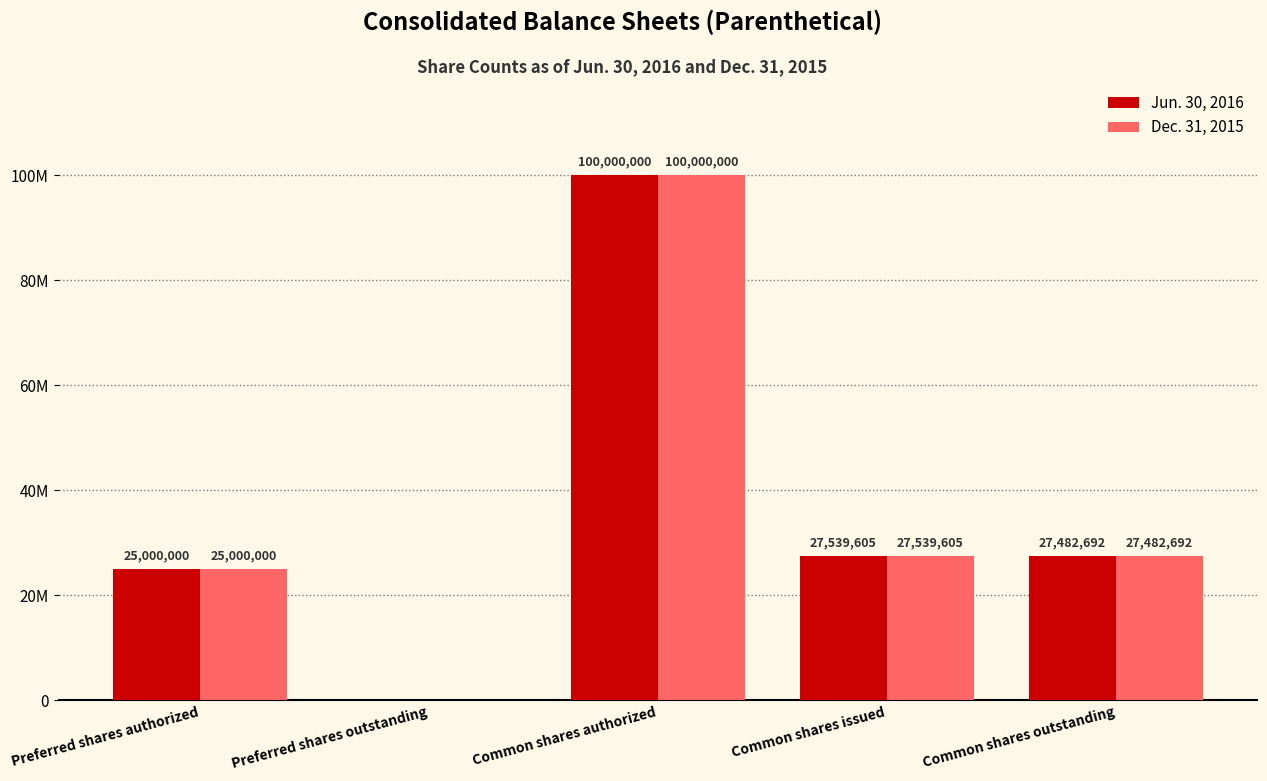

The value of Dec. 31, 2015 at Common shares issued is 27539605. True or false?

True